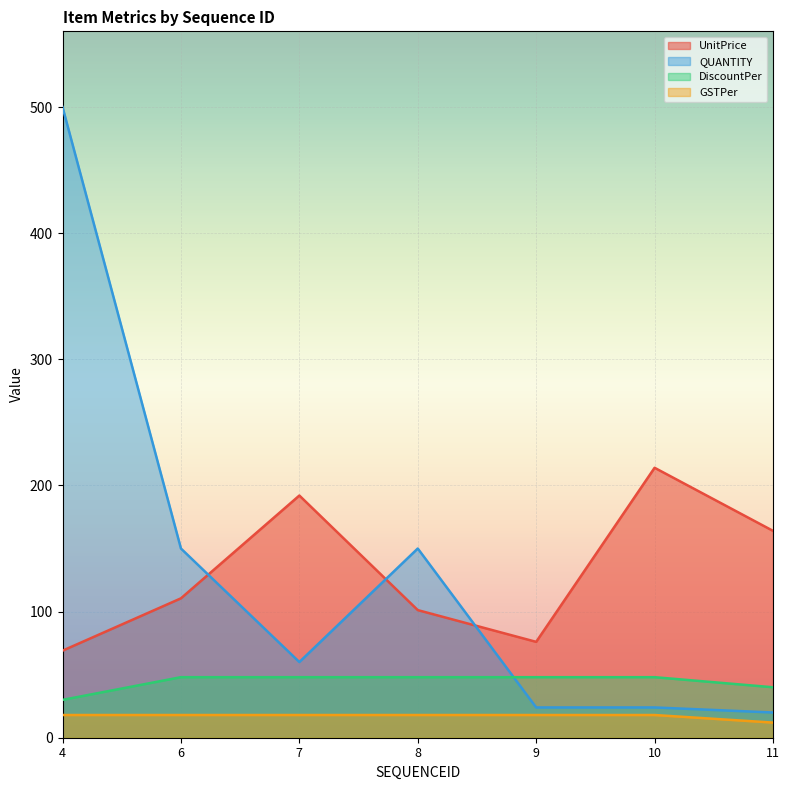

The QUANTITY series shows 60.0 at 7. True or false?

True